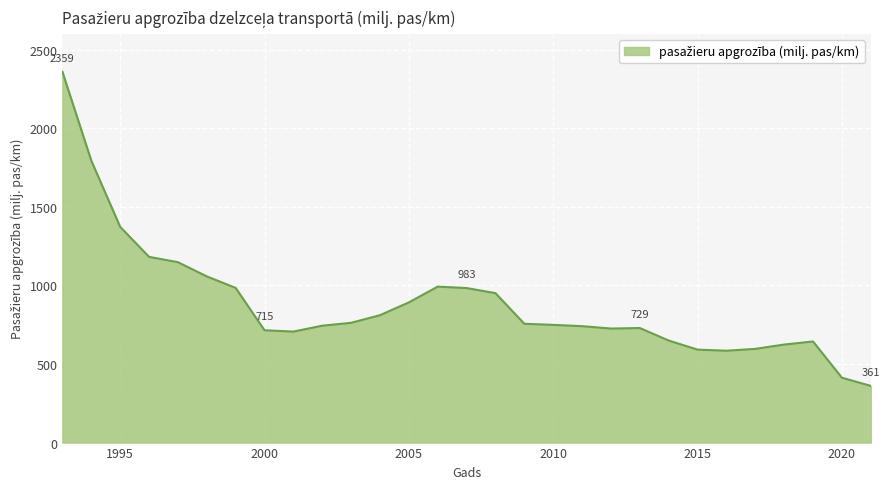

How many lines are shown in the chart?

1